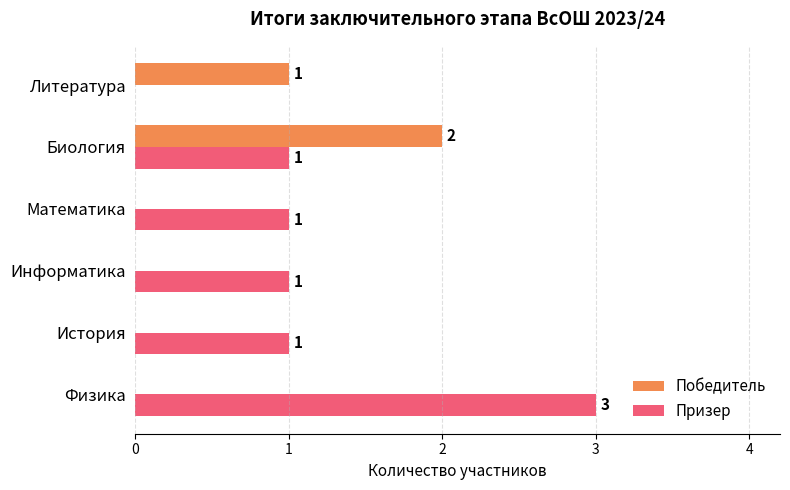

The Призер series shows 1 at Математика. True or false?

True